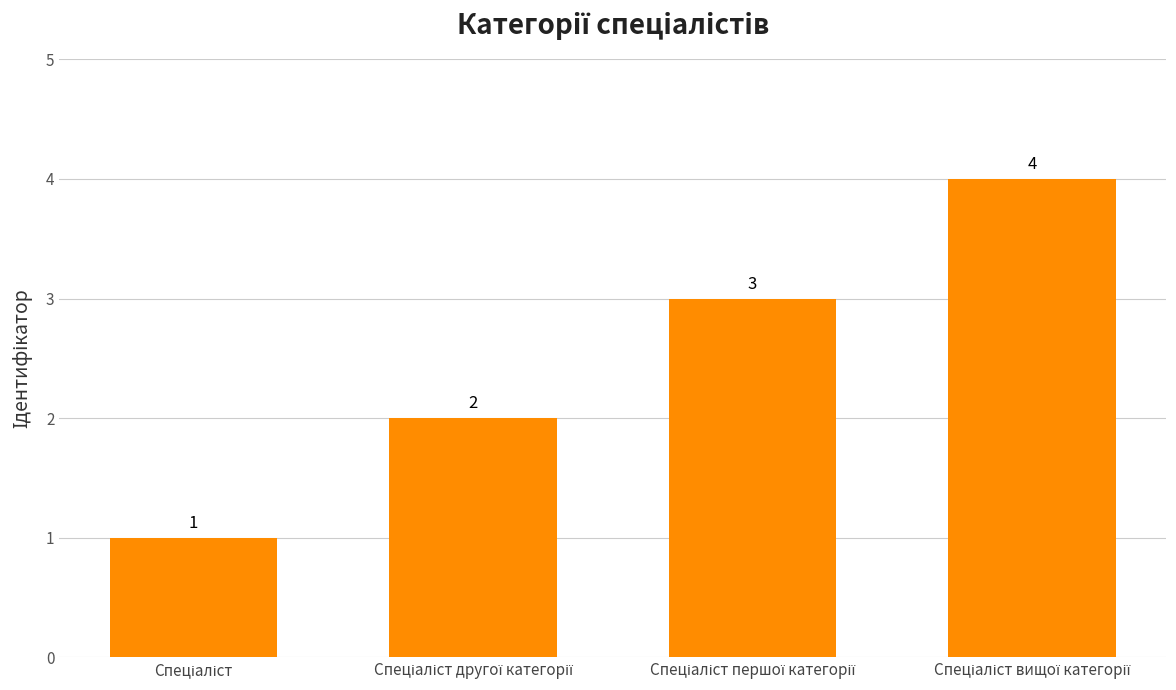

How many values are below 3?

2